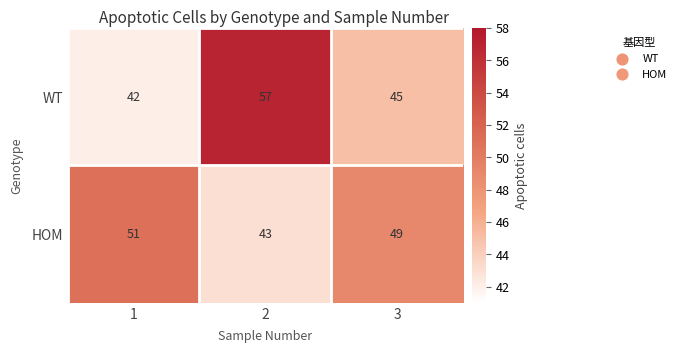

Reading left to right, what are all the values shown in this chart?

WT: 1=42	2=57	3=45
HOM: 1=51	2=43	3=49